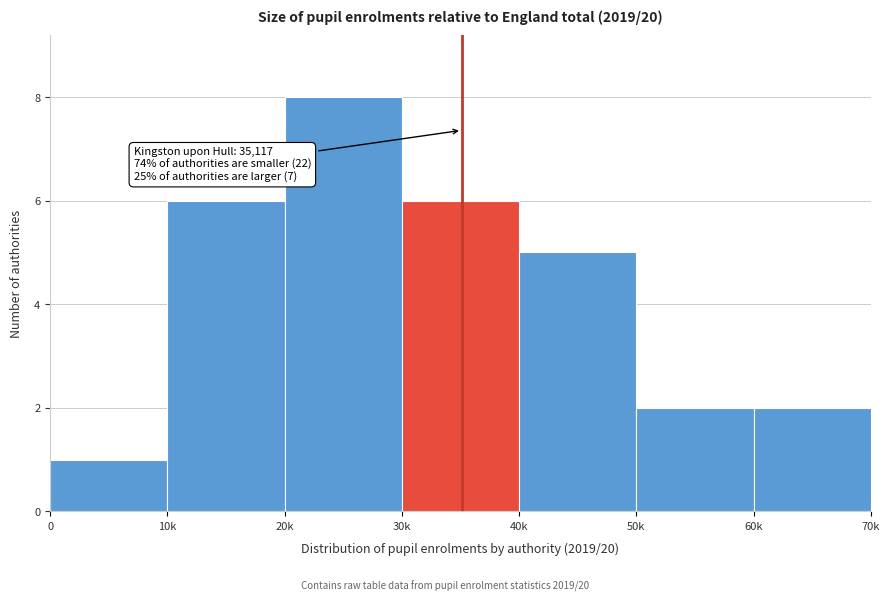

Reading left to right, list all the values displayed in this chart.

1	6	8	6	5	2	2